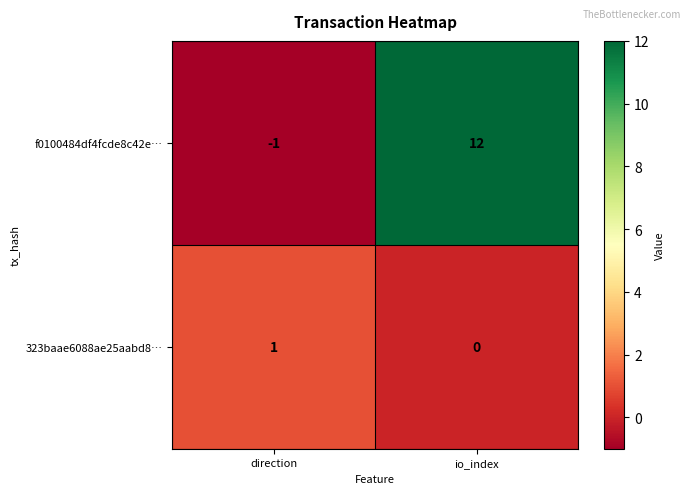

What is the difference between the maximum and minimum values in the f0100484df4fcde8c42e… series?

13